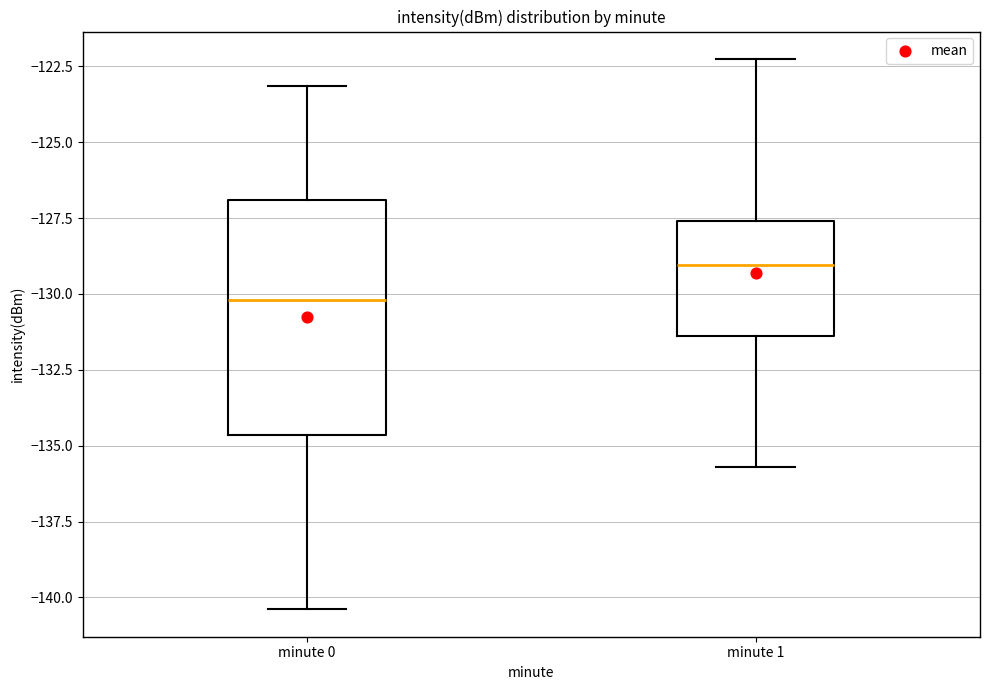

Reading left to right, transcribe this box plot: for each box, give where its median line is, the range the box spans, and where its two whiskers end, as read against the y-axis. The values are not printed on the chart, so give them approximately, as read against the axis.

minute 0: median -130.0, box -134.5 to -127.0, whiskers -140.5 to -123.0
minute 1: median -129.0, box -131.5 to -127.5, whiskers -135.5 to -122.5